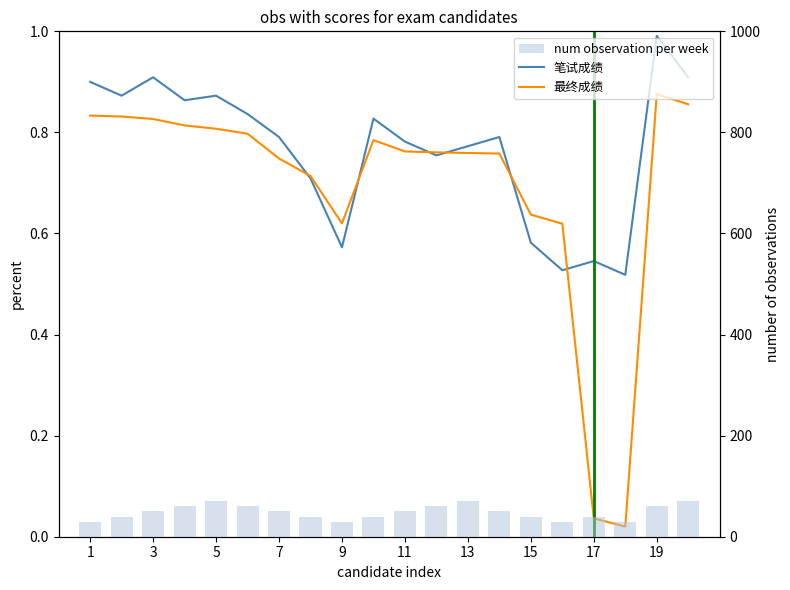

What is the value of the num observation per week bar at the 7th from the left?

50.0